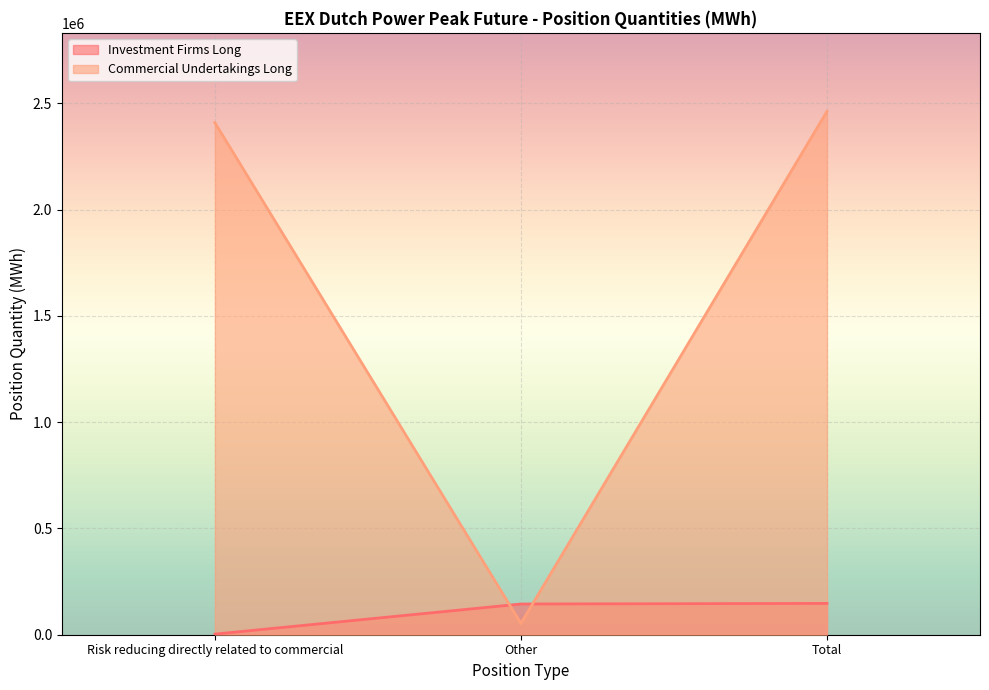

The Investment Firms Long series shows 147396 at Total. True or false?

True